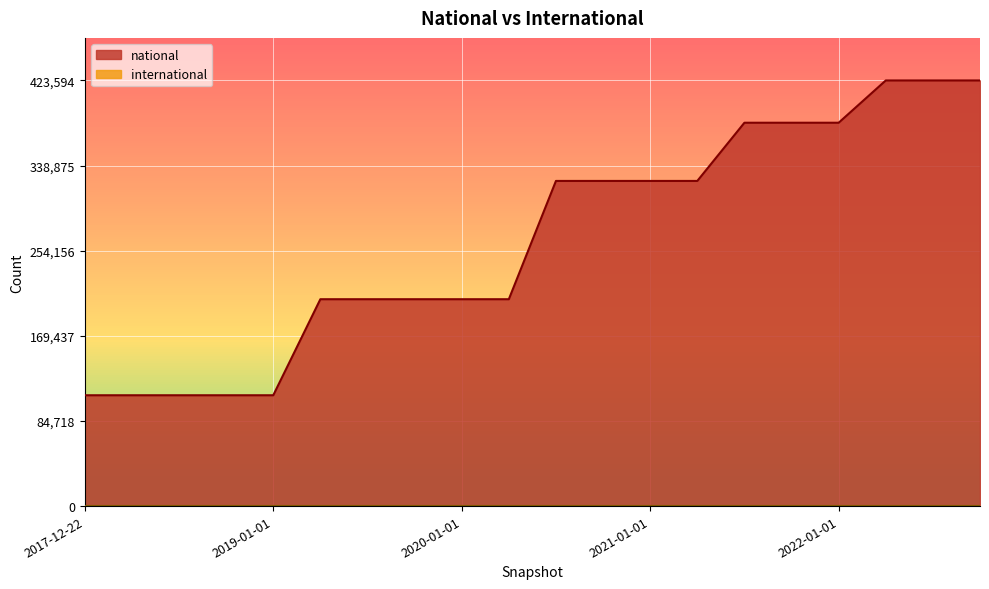

Which category has the lowest value across all series?

2017-12-22